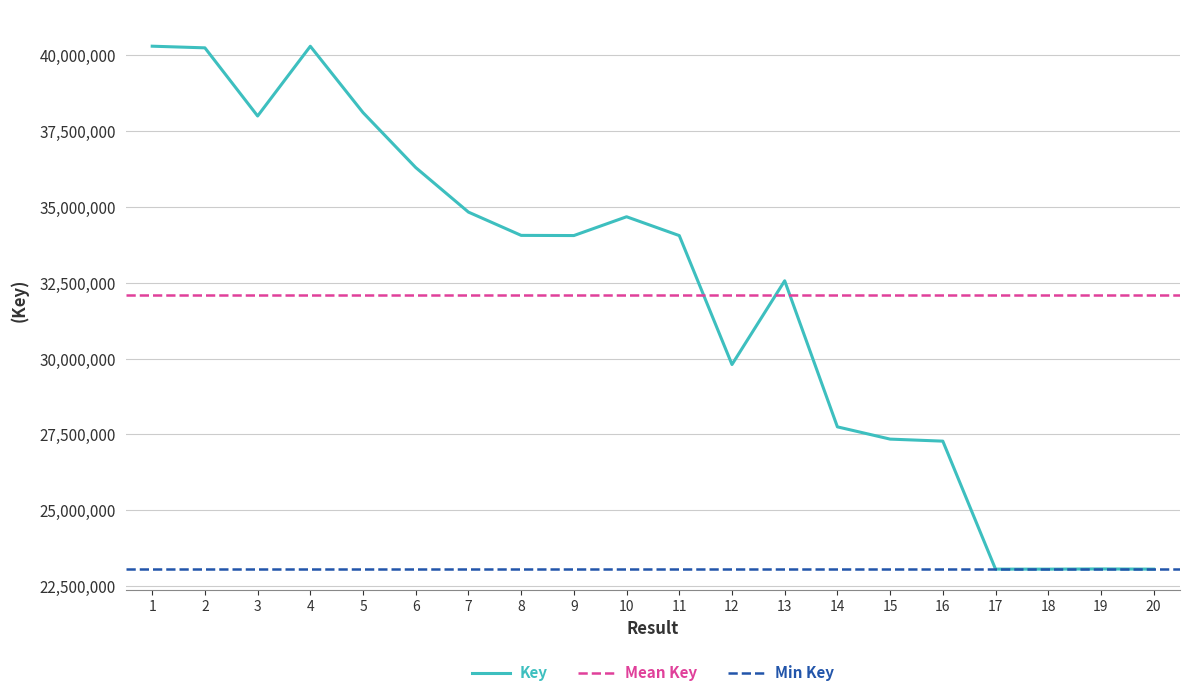

The value at 17 is 9700651. True or false?

False